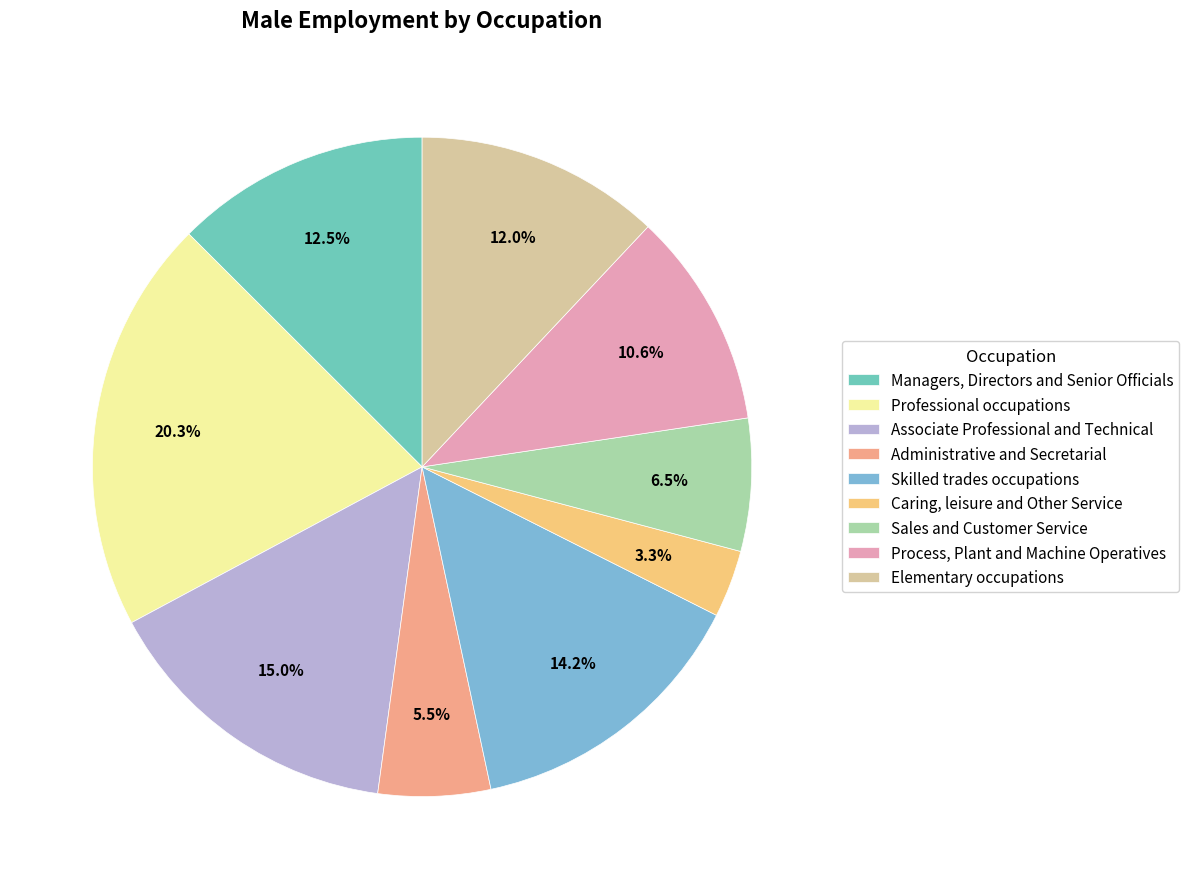

Approximately how many times larger is the value at Professional occupations compared to Administrative and Secretarial?

3.7